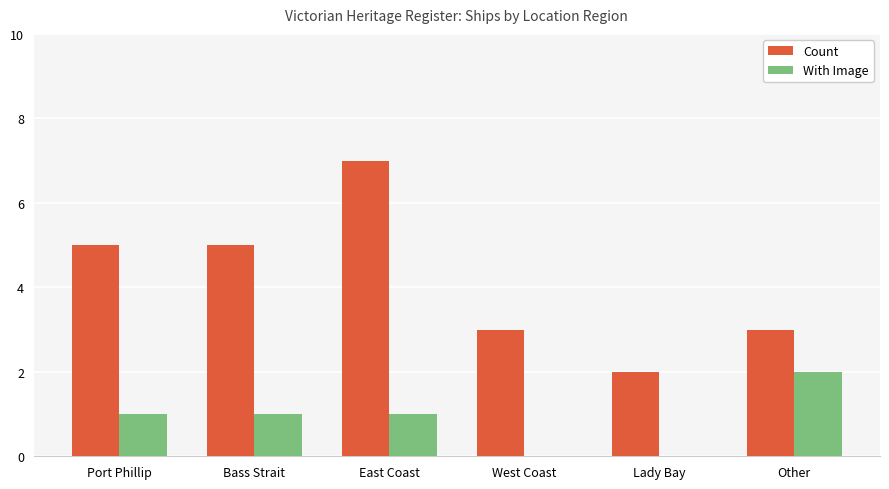

Read the Count value at Port Phillip.

5